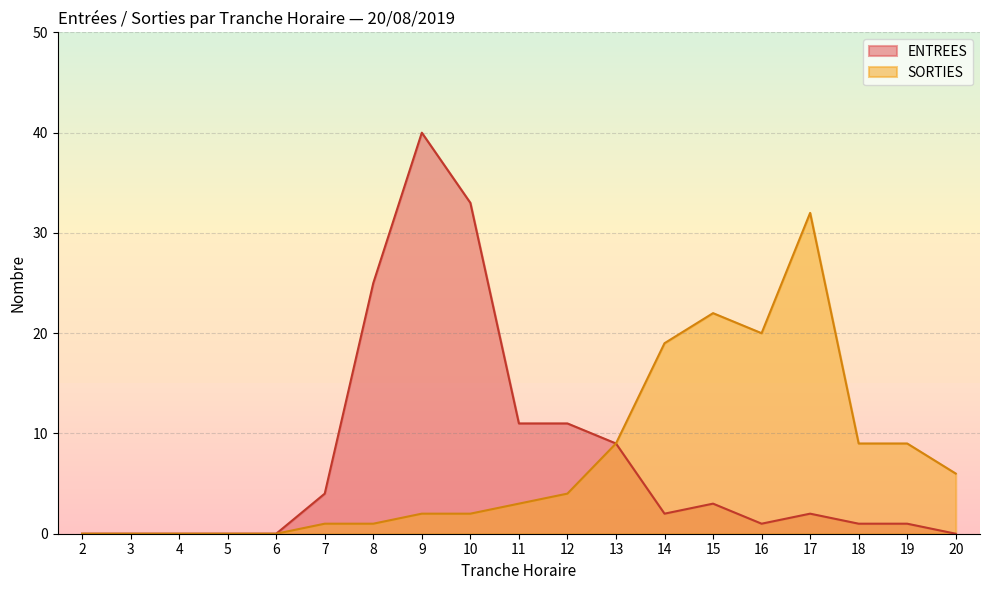

What is the greatest value displayed?

40